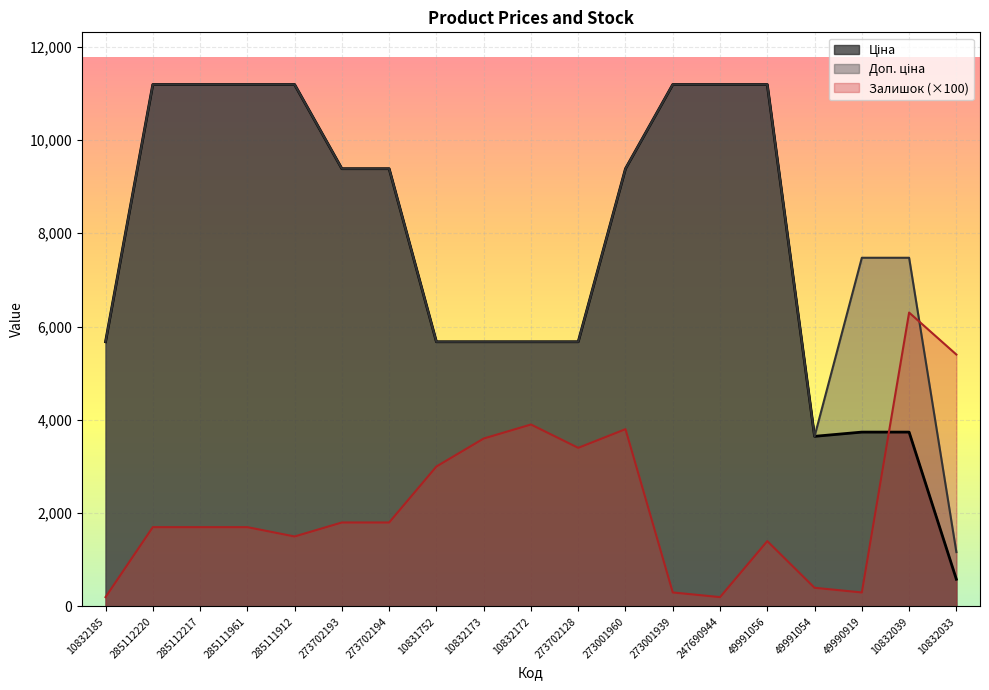

How many lines are shown in the chart?

3